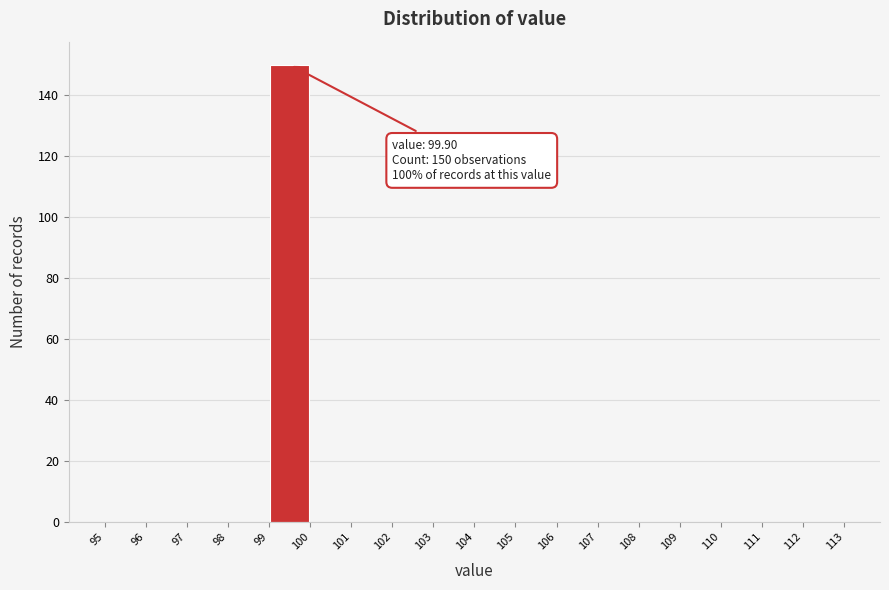

Which range on the x-axis has the tallest bar?

99 to 100